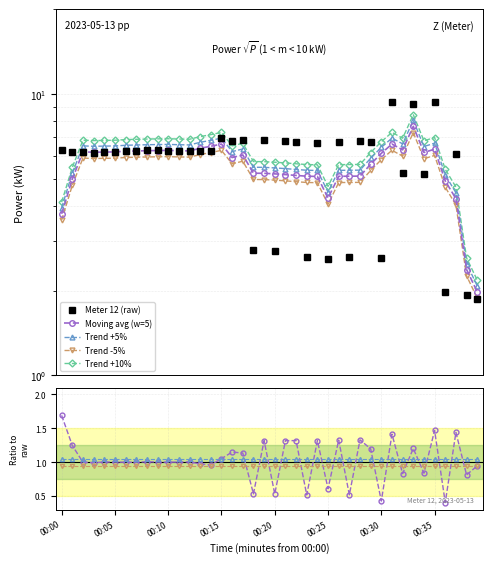

At which label is the value closest to 5?

00:34